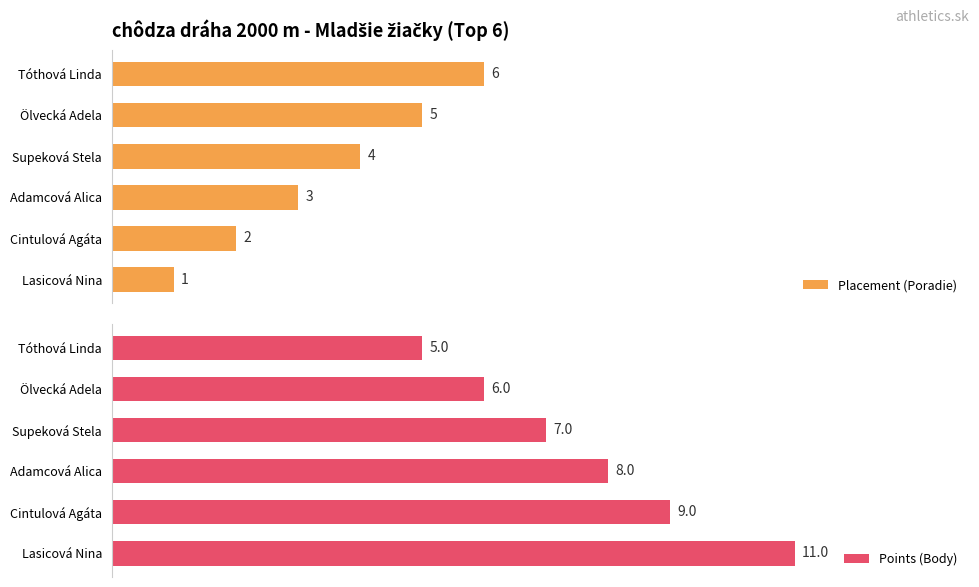

How many groups of bars are there?

6